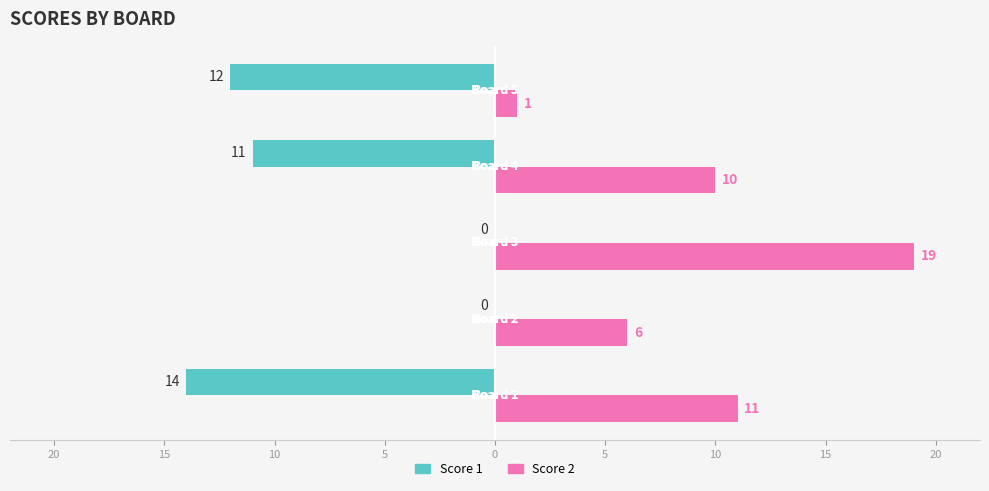

What are all the series names shown in the legend?

Score 1, Score 2